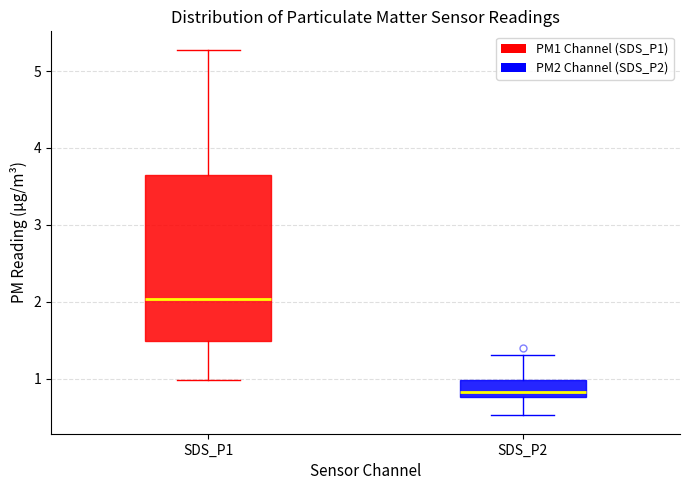

Where is the lower edge of the box for SDS_P1 on the y-axis? The values are not printed on the chart, so give them approximately, as read against the axis.

1.5